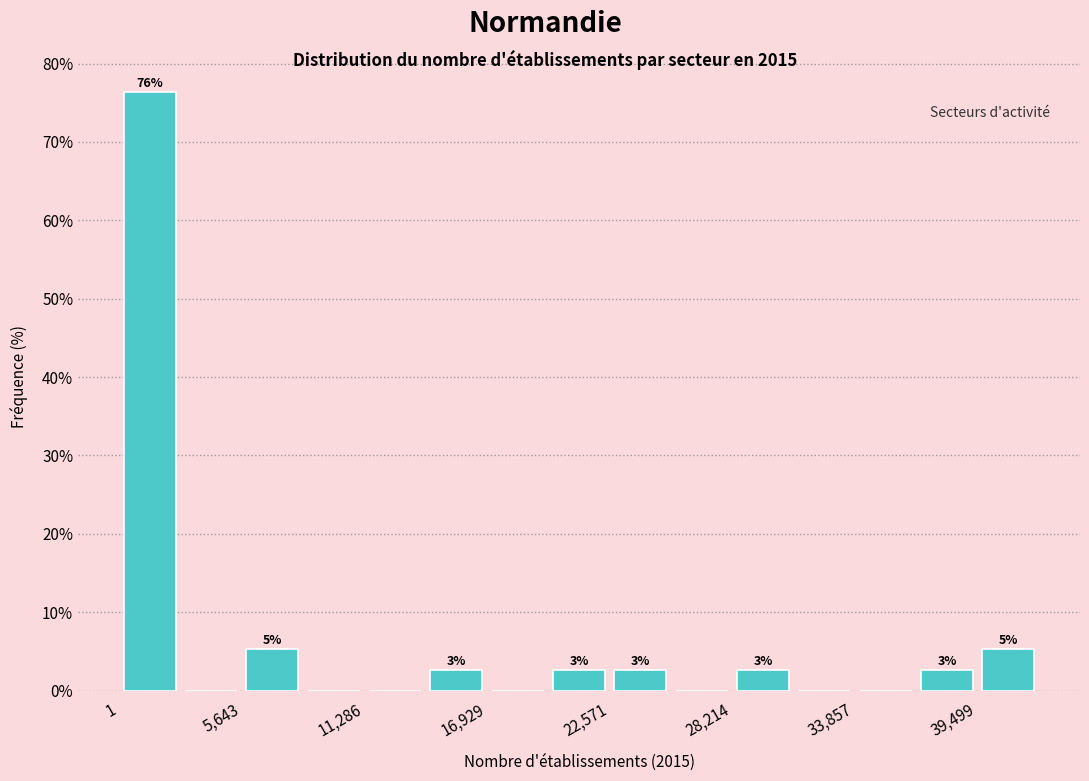

Read against the x-axis, roughly where is the centre of the tallest bar?

1000